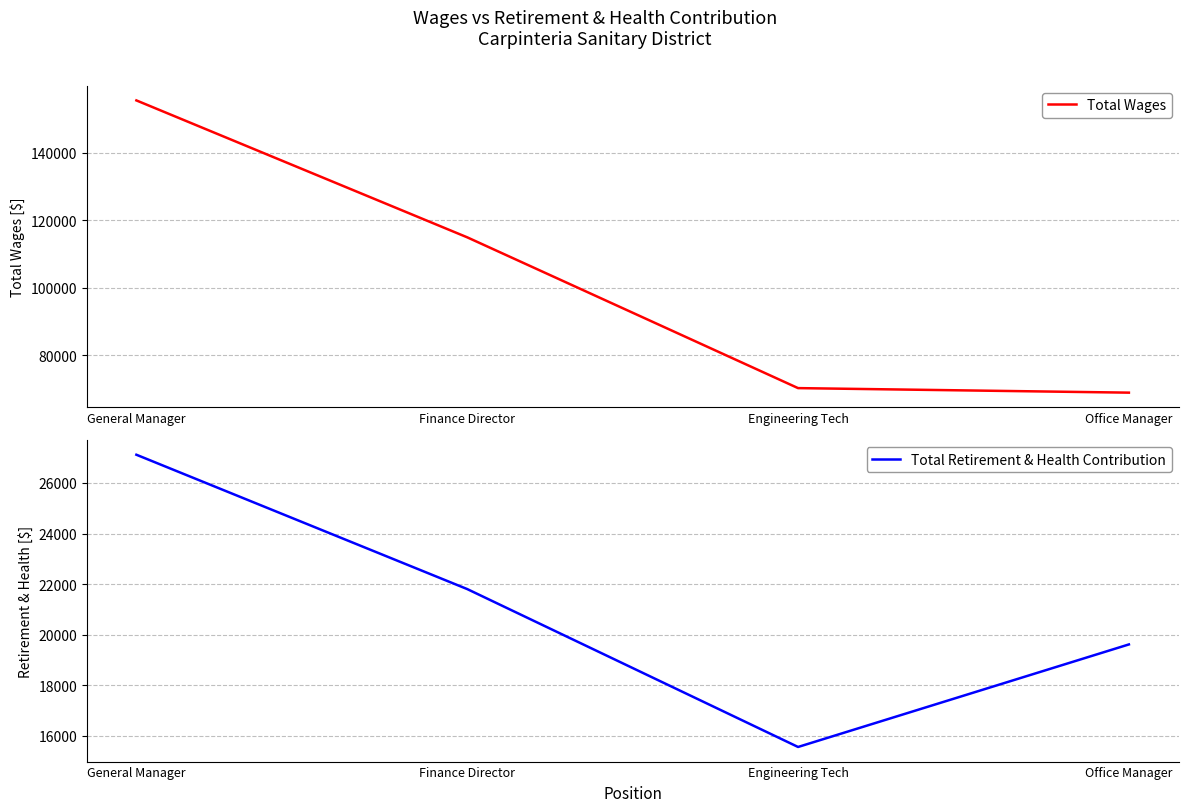

Which category has the highest value in the Total Retirement & Health Contribution series?

General Manager